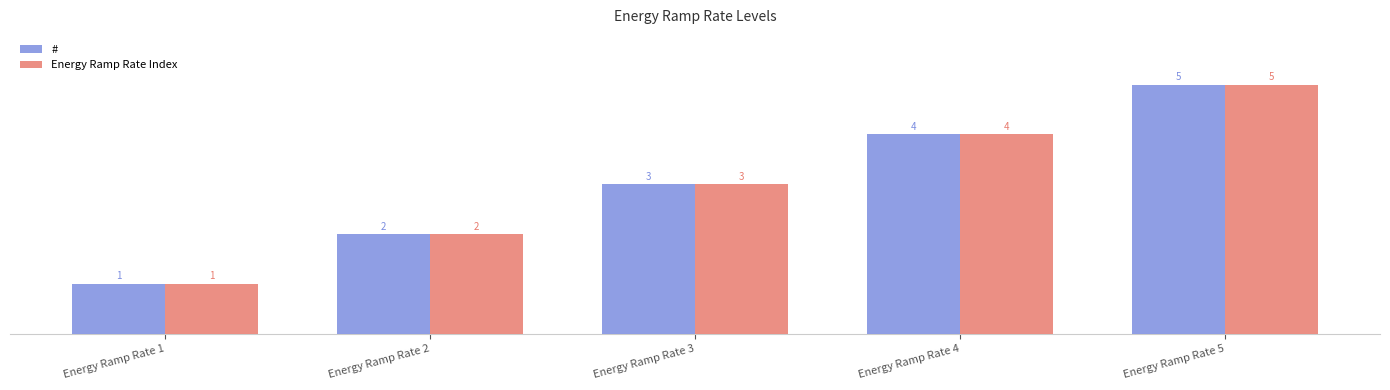

What value does the # series have at Energy Ramp Rate 3?

3